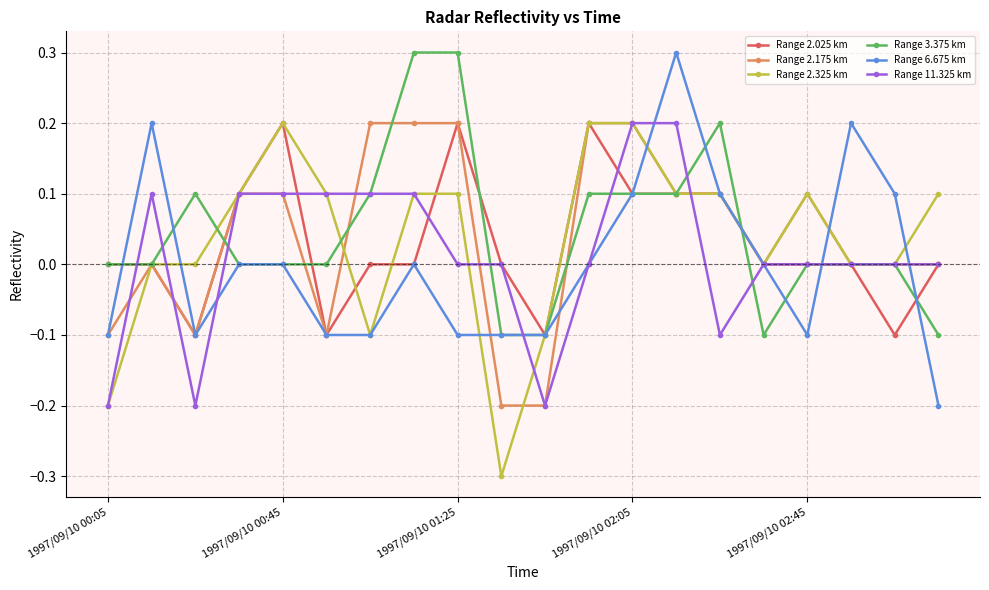

What is the value of the Range 11.325 km point at the 14th from the left?

0.2